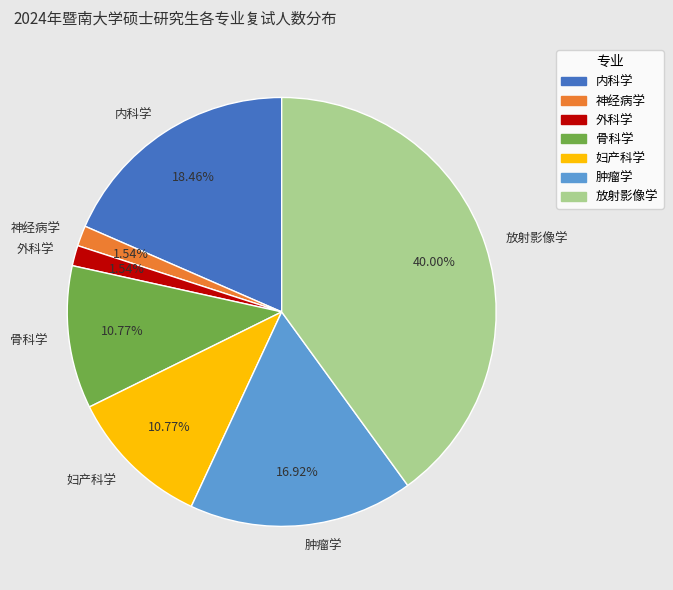

Count the number of slices in the pie.

7